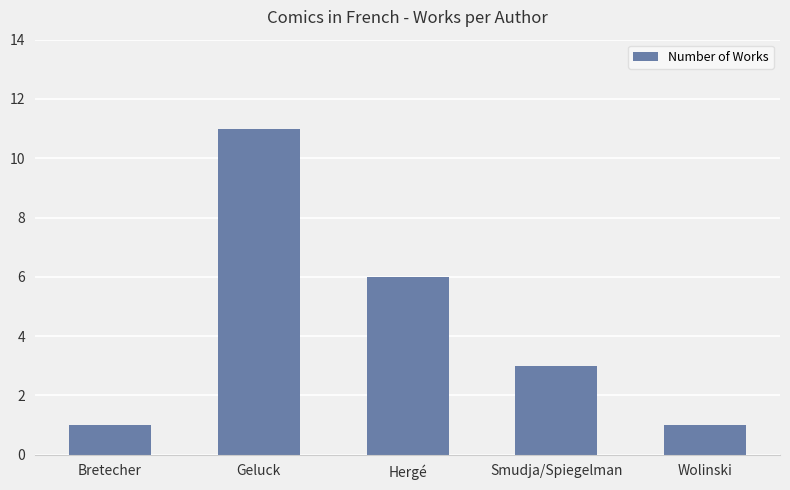

Reading left to right, extract all data points from this chart.

1	11	6	3	1